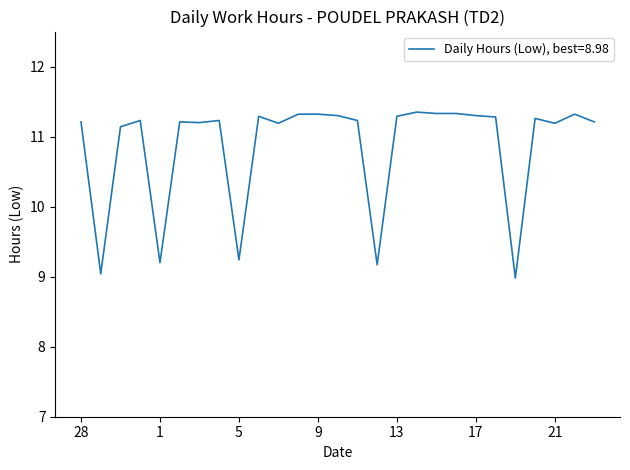

What is the difference between the maximum and minimum values?

2.4